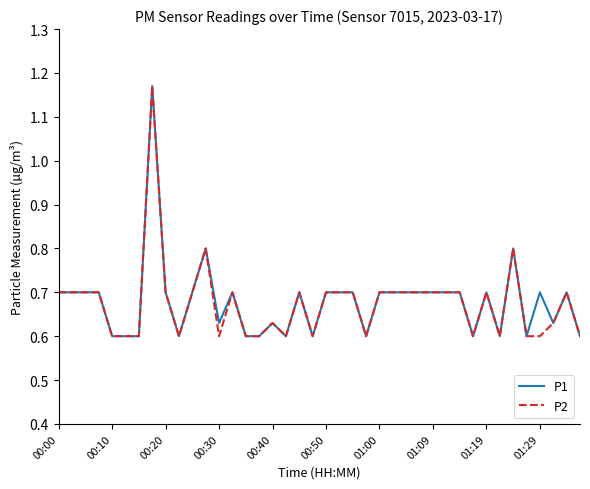

True or false: P2 and P1 intersect in this chart.

False